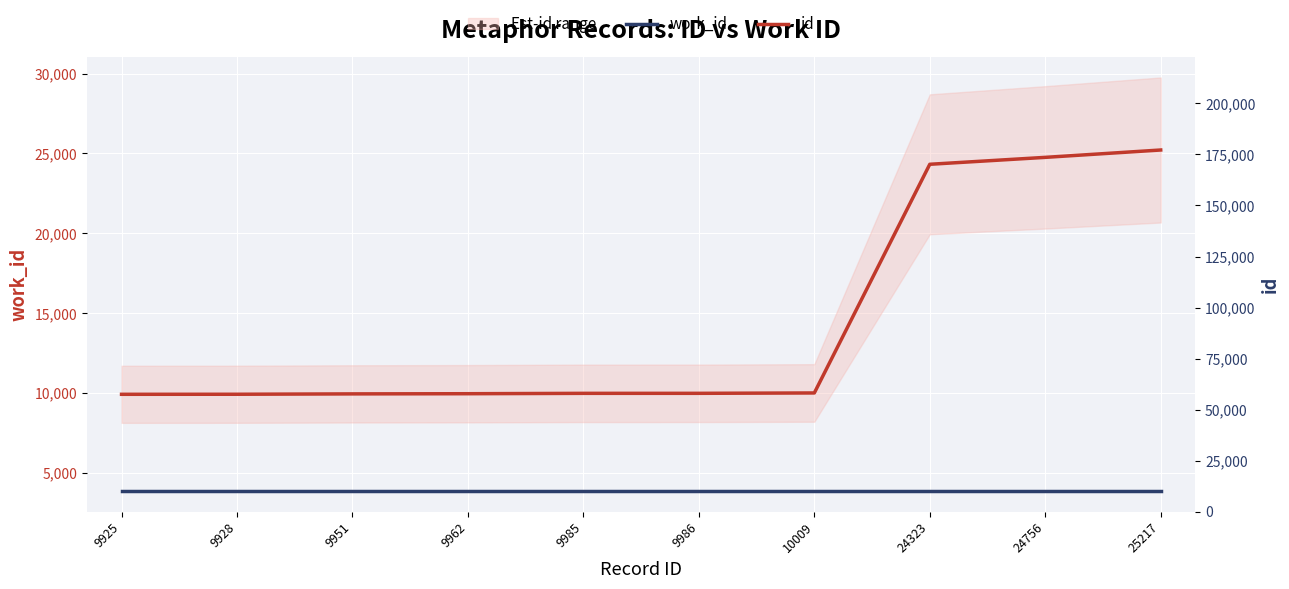

True or false: work_id has more than 0 interior local peaks.

False